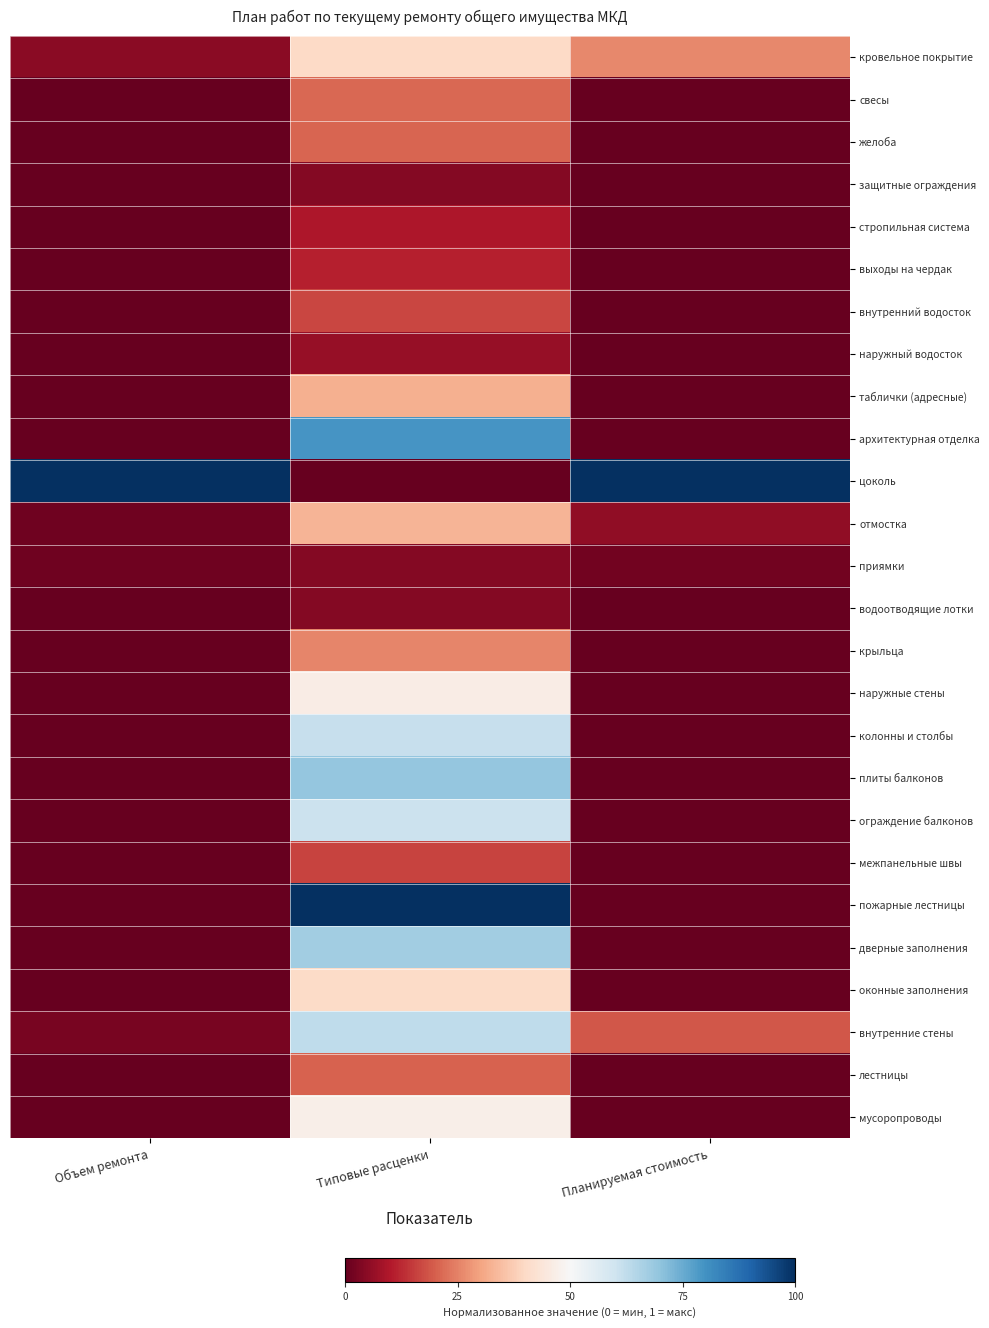

Which series has the widest spread of values?

цоколь